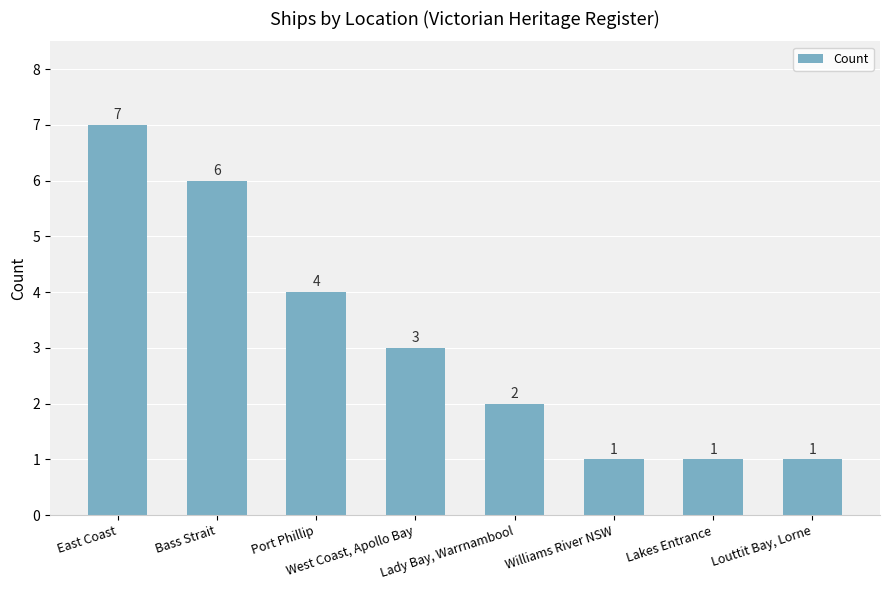

What is the maximum value shown in the chart?

7